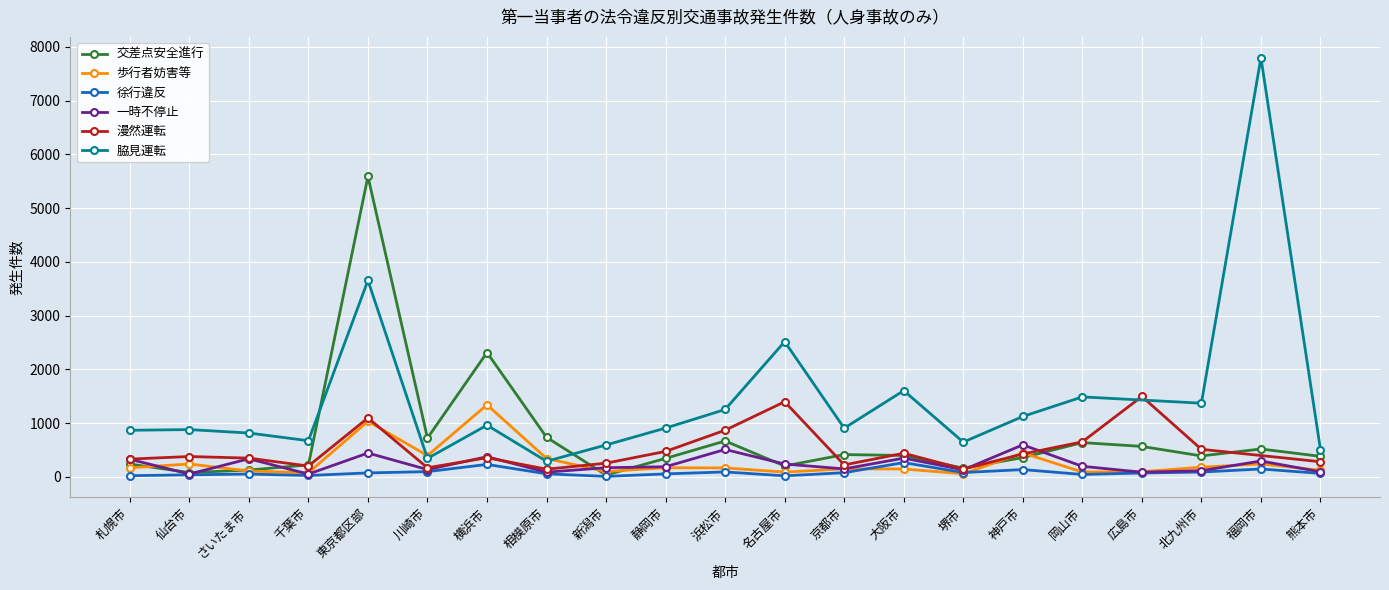

True or false: 徐行違反 and 一時不停止 cross at least once.

False